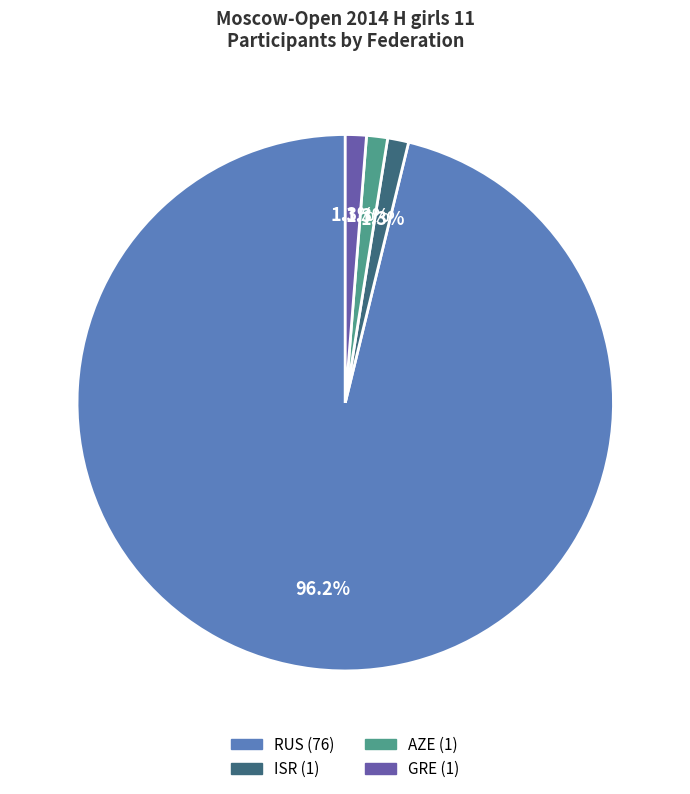

Does any single category account for the majority?

Yes